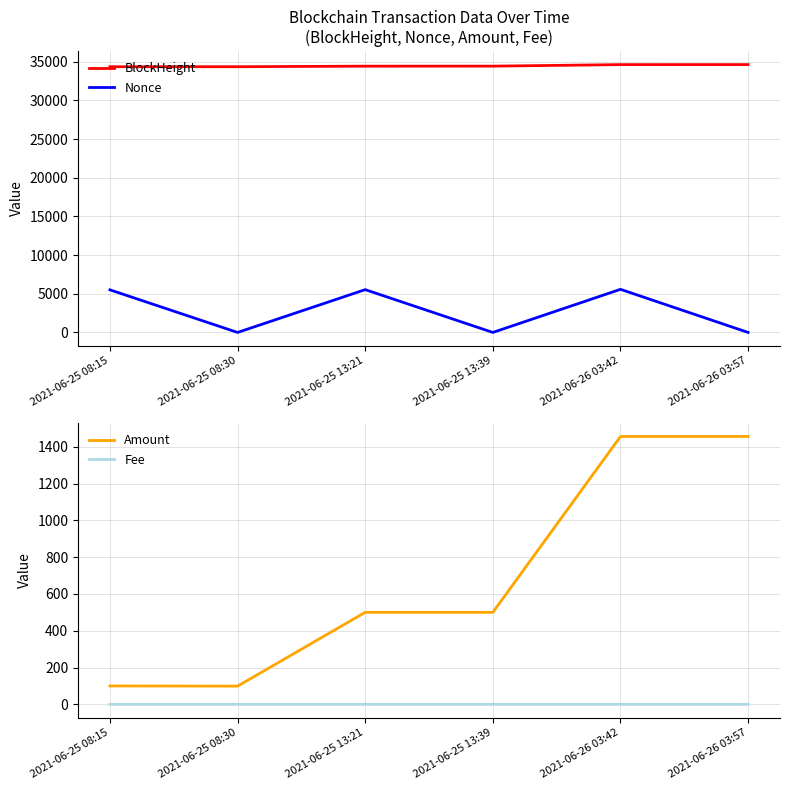

Reading left to right, extract all data points from this chart.

BlockHeight: 2021-06-25 08:15=34358.0	2021-06-25 08:30=34361.0	2021-06-25 13:21=34431.0	2021-06-25 13:39=34435.0	2021-06-26 03:42=34632.0	2021-06-26 03:57=34636.0
Nonce: 2021-06-25 08:15=5509.0	2021-06-25 08:30=0.0	2021-06-25 13:21=5535.0	2021-06-25 13:39=1.0	2021-06-26 03:42=5575.0	2021-06-26 03:57=2.0
Amount: 2021-06-25 08:15=100.0	2021-06-25 08:30=99.0	2021-06-25 13:21=500.0	2021-06-25 13:39=500.0	2021-06-26 03:42=1455.8	2021-06-26 03:57=1455.8
Fee: 2021-06-25 08:15=0.0	2021-06-25 08:30=0.0	2021-06-25 13:21=0.0	2021-06-25 13:39=0.0	2021-06-26 03:42=0.0	2021-06-26 03:57=0.0